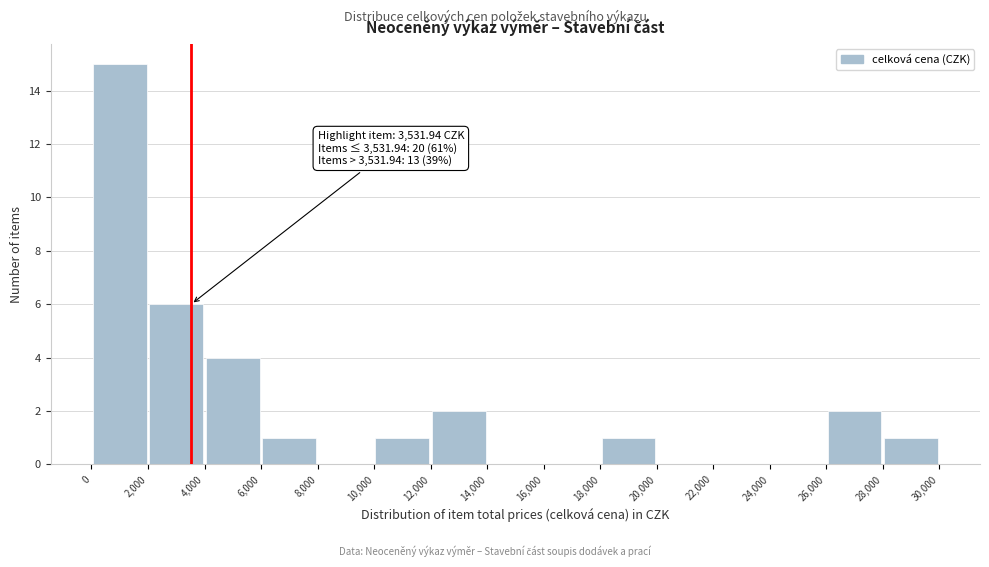

Over which range of the x-axis is the bar tallest?

0 to 2,000